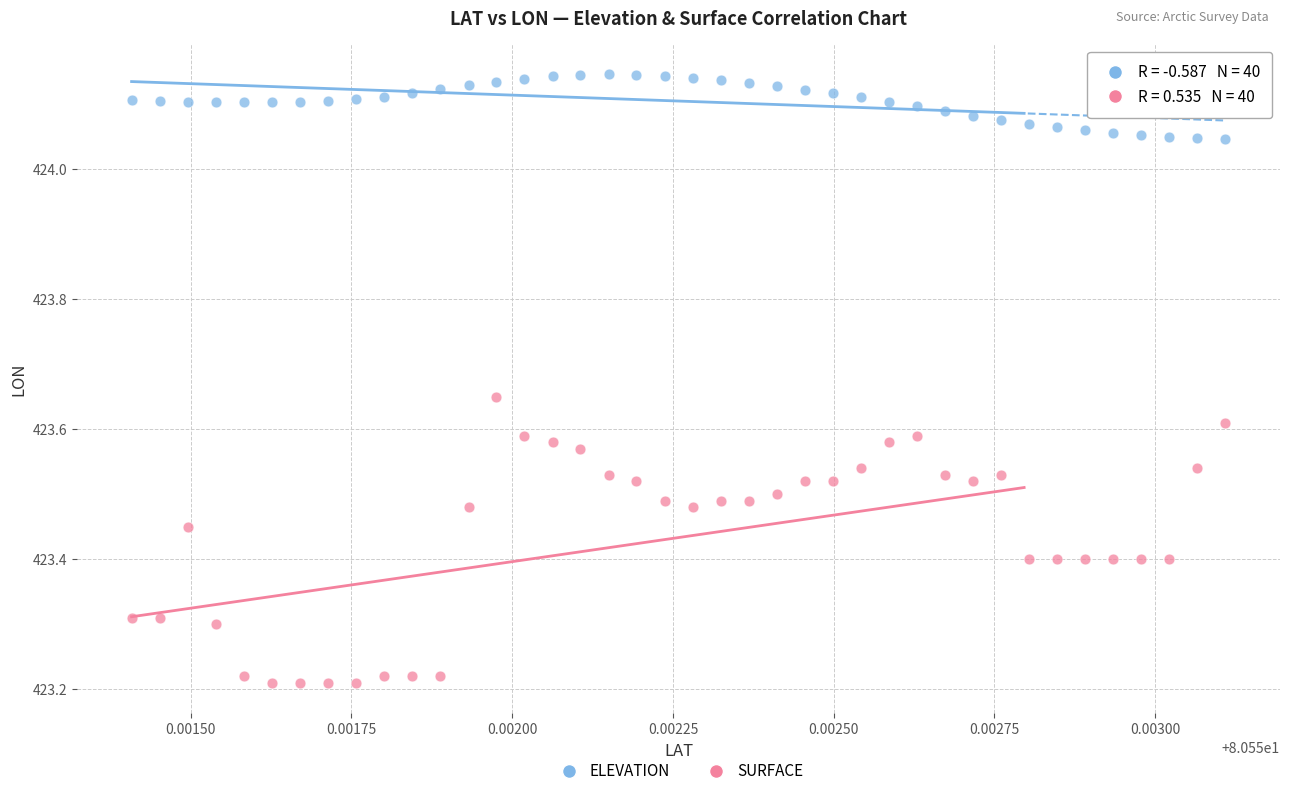

What are all the series names shown in the legend?

ELEVATION, SURFACE